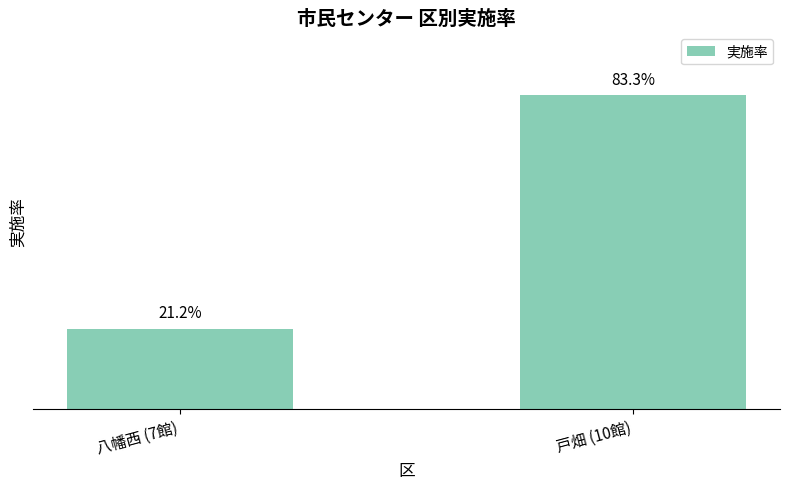

Is it true that the value at 戸畑 (10館) is 1.4?

False